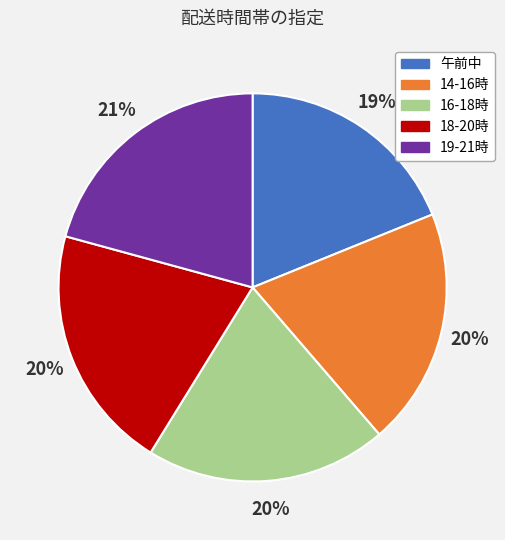

What is the smallest slice in the pie chart?

午前中